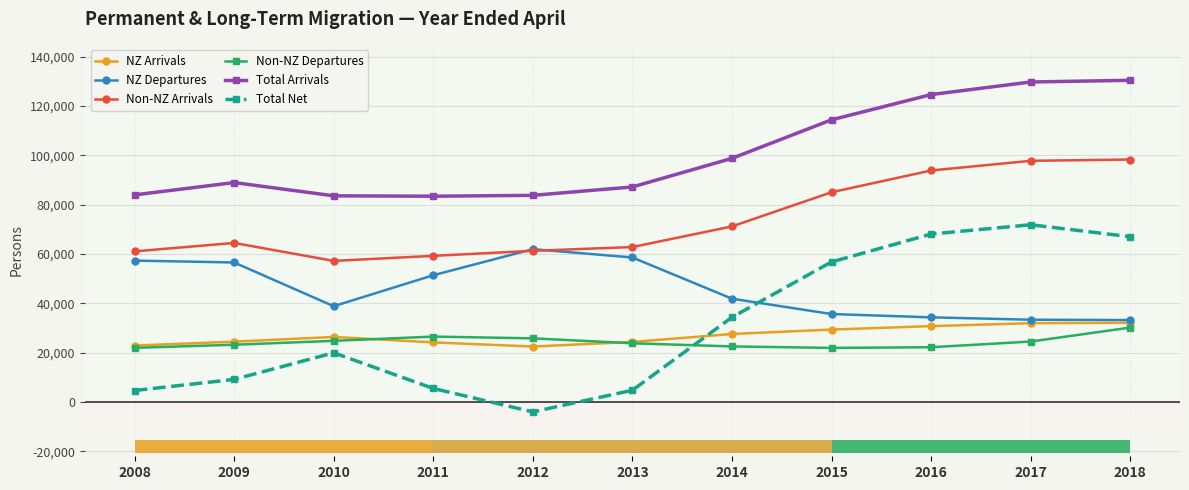

The value of Non-NZ Arrivals at 2008 is 61091. True or false?

True